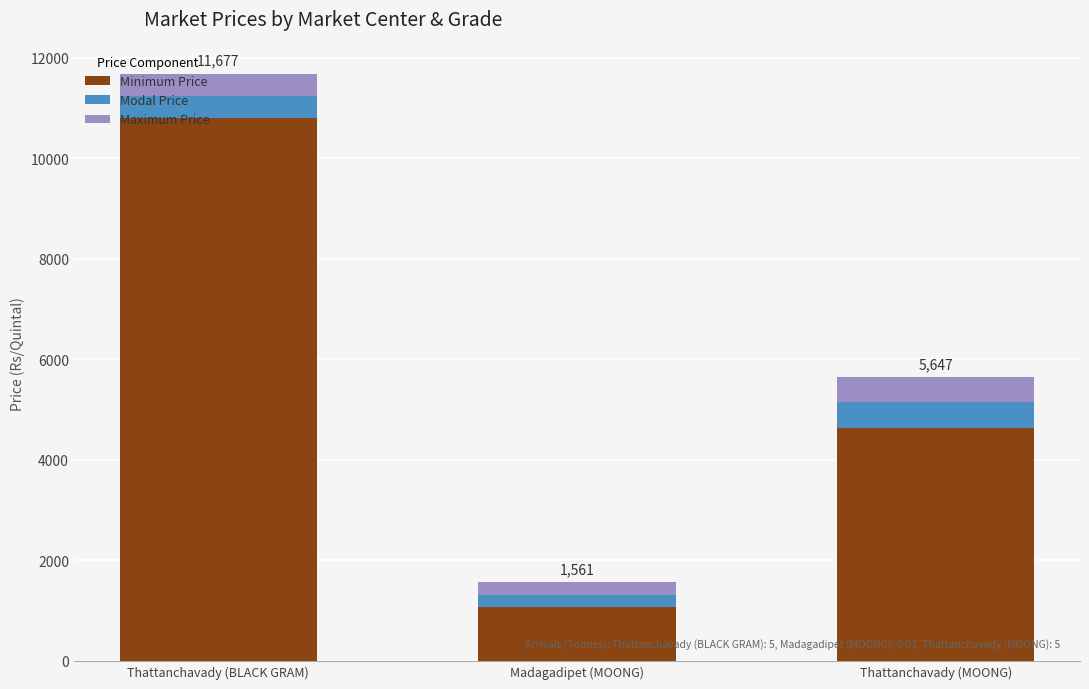

Does the chart contain any negative values?

No